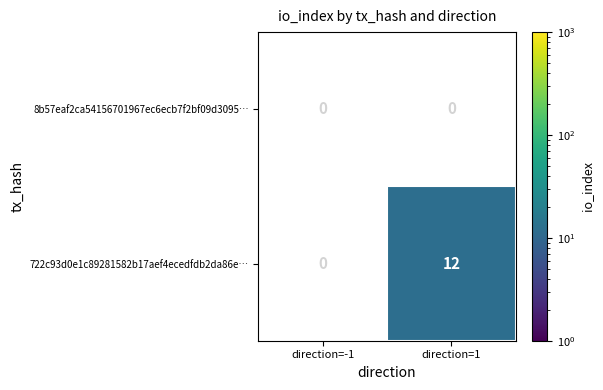

List the series in order of their overall mean, highest first.

722c93d0e1c89281582b17aef4ecedfdb2da86e…, 8b57eaf2ca54156701967ec6ecb7f2bf09d3095…